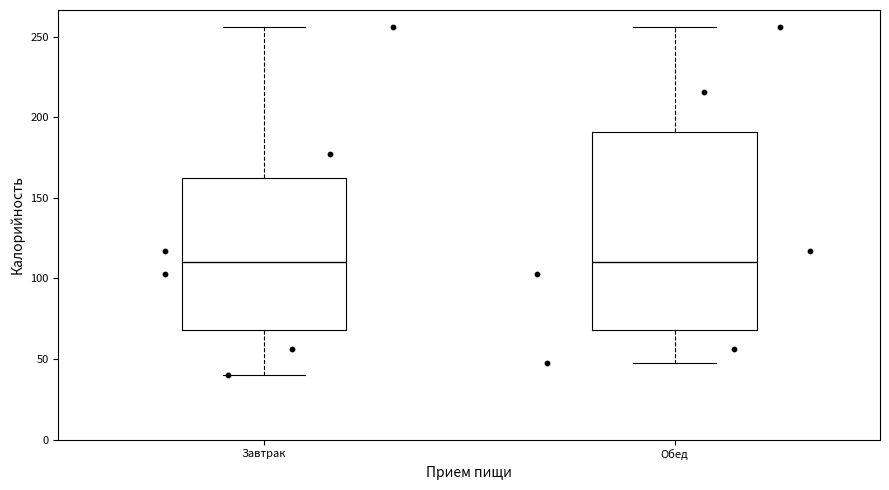

Where does the median line of the box for Обед sit on the y-axis? The values are not printed on the chart, so give them approximately, as read against the axis.

110